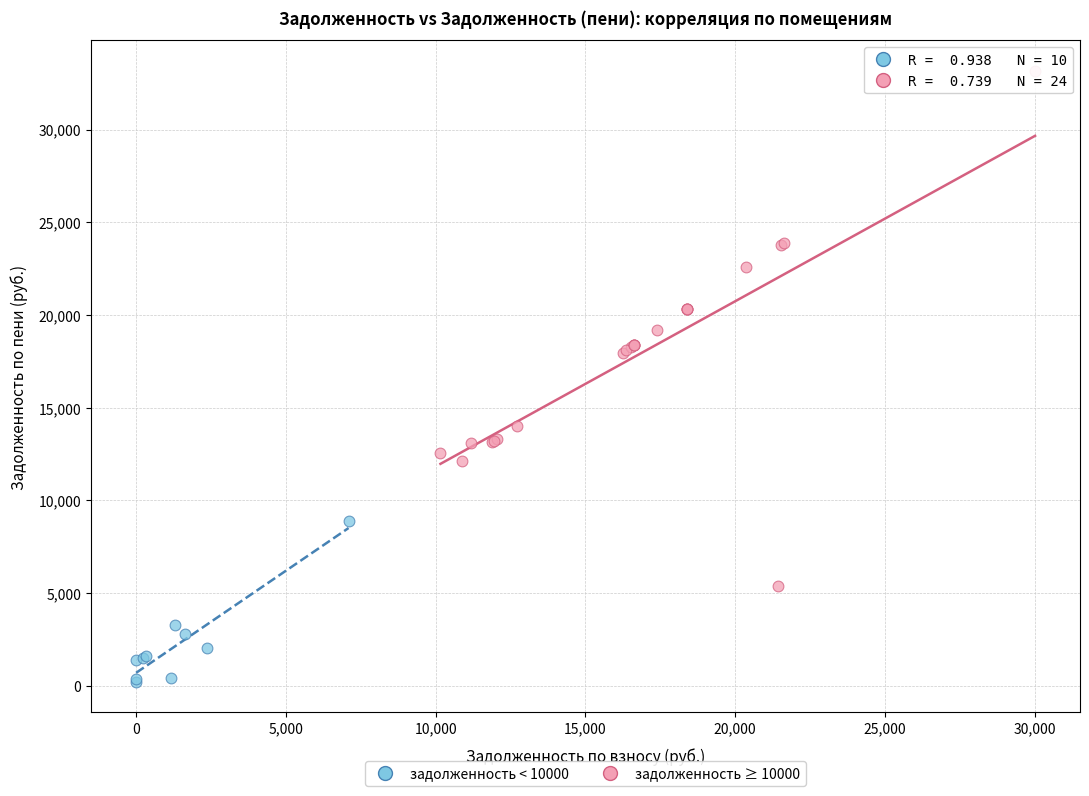

Which series contains the highest Y value?

задолженность ≥ 10000